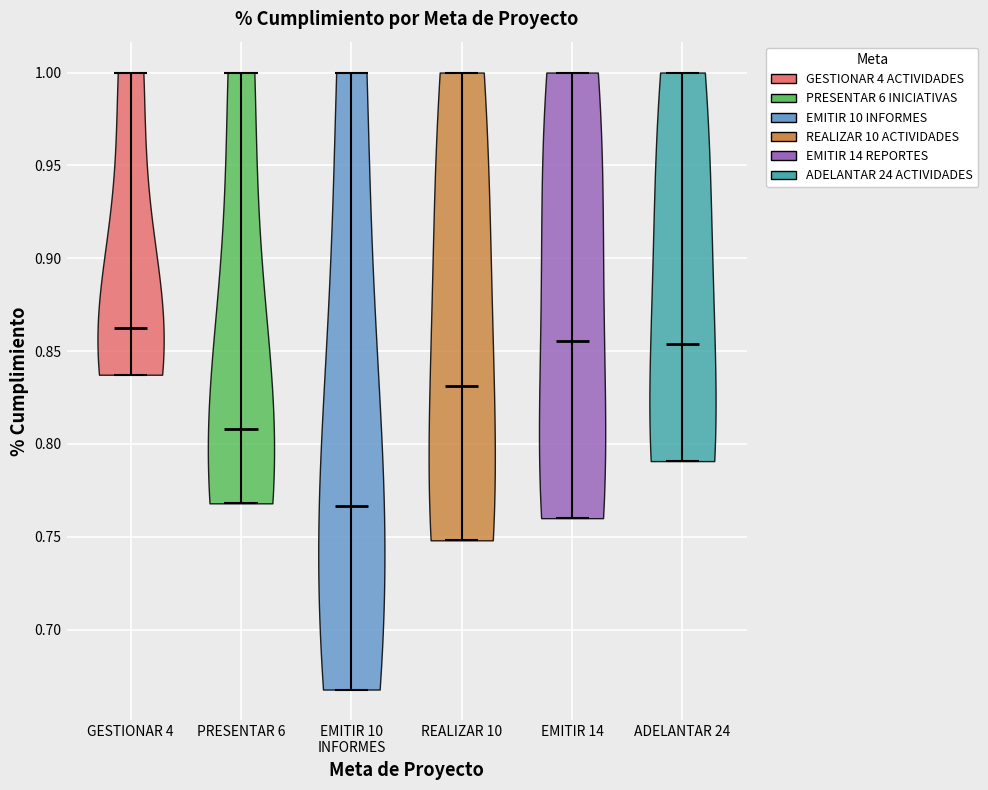

Reading left to right, read every violin against the y-axis: where its median line is, and the lowest and highest points it reaches. The values are not printed on the chart, so give them approximately, as read against the axis.

GESTIONAR 4: median line 0.865, lowest point 0.835, highest point 1.000
PRESENTAR 6: median line 0.810, lowest point 0.770, highest point 1.000
EMITIR 10 INFORMES: median line 0.765, lowest point 0.670, highest point 1.000
REALIZAR 10: median line 0.830, lowest point 0.750, highest point 1.000
EMITIR 14: median line 0.855, lowest point 0.760, highest point 1.000
ADELANTAR 24: median line 0.855, lowest point 0.790, highest point 1.000